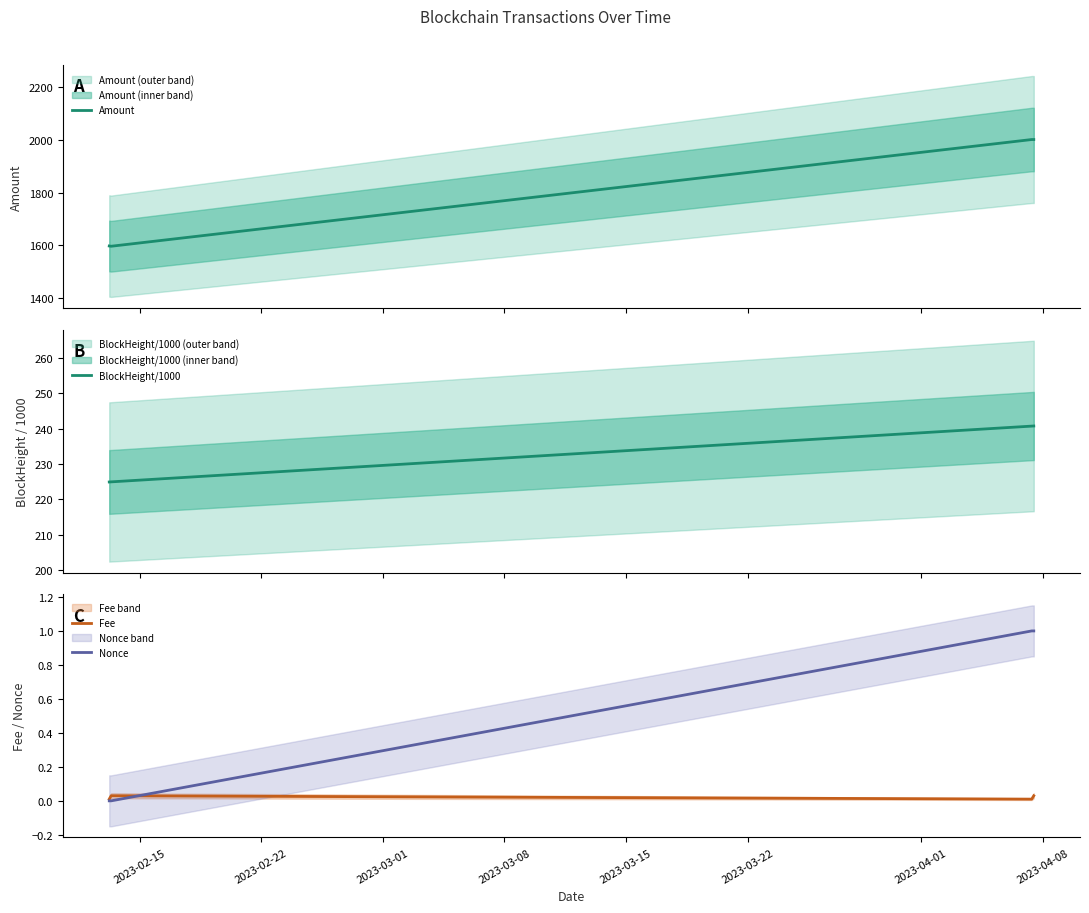

Which series has the largest total across all categories?

Amount